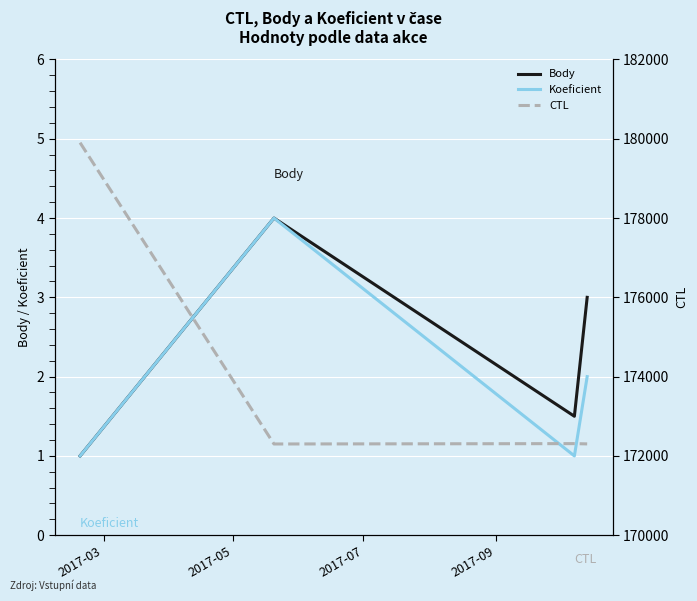

In Koeficient, how many points are lower than both neighbors (excluding endpoints)?

1